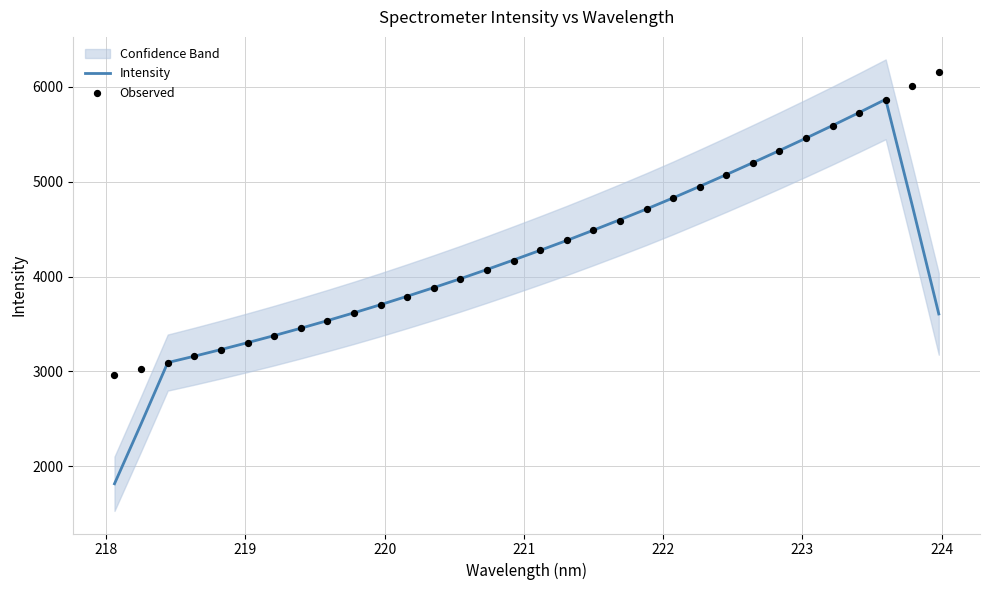

Which series has the largest total across all categories?

Observed